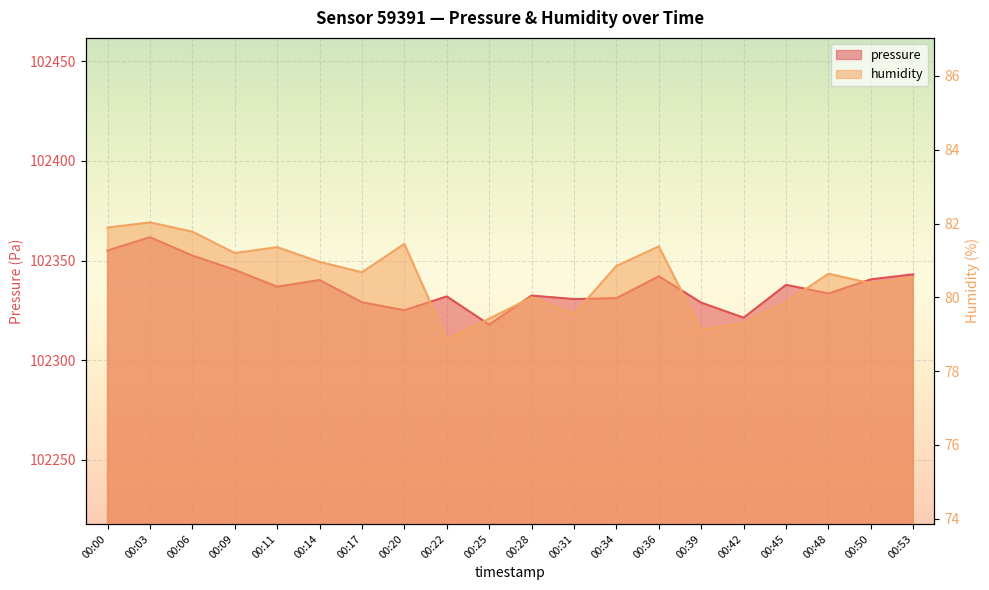

What is the lowest value of the humidity series?

78.9